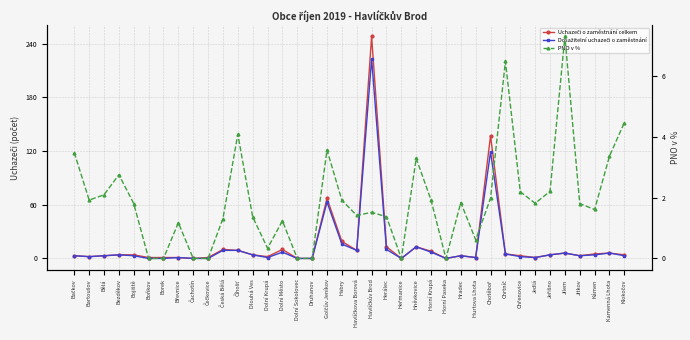

How many values in Dosažitelní uchazeči o zaměstnání are above zero?

30